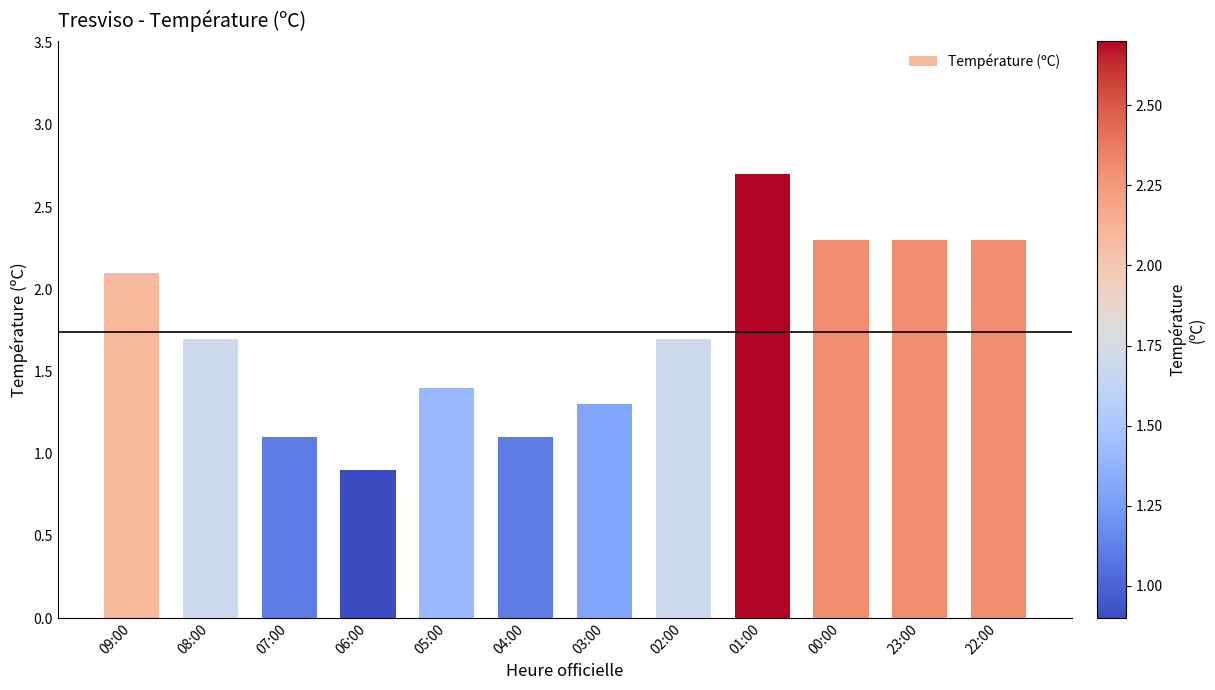

Which category has the lowest value across all series?

06:00